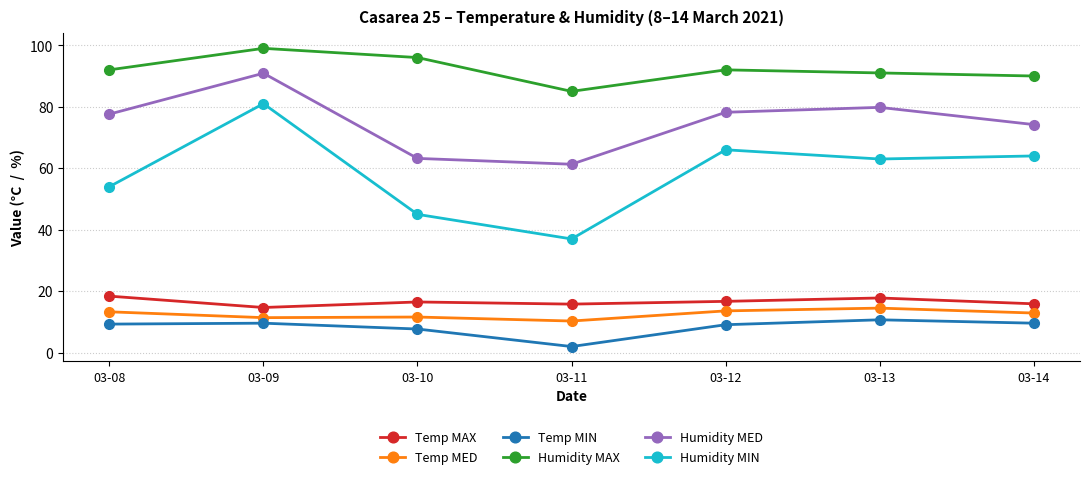

Where does the Humidity MED series first go above 77?

03-08